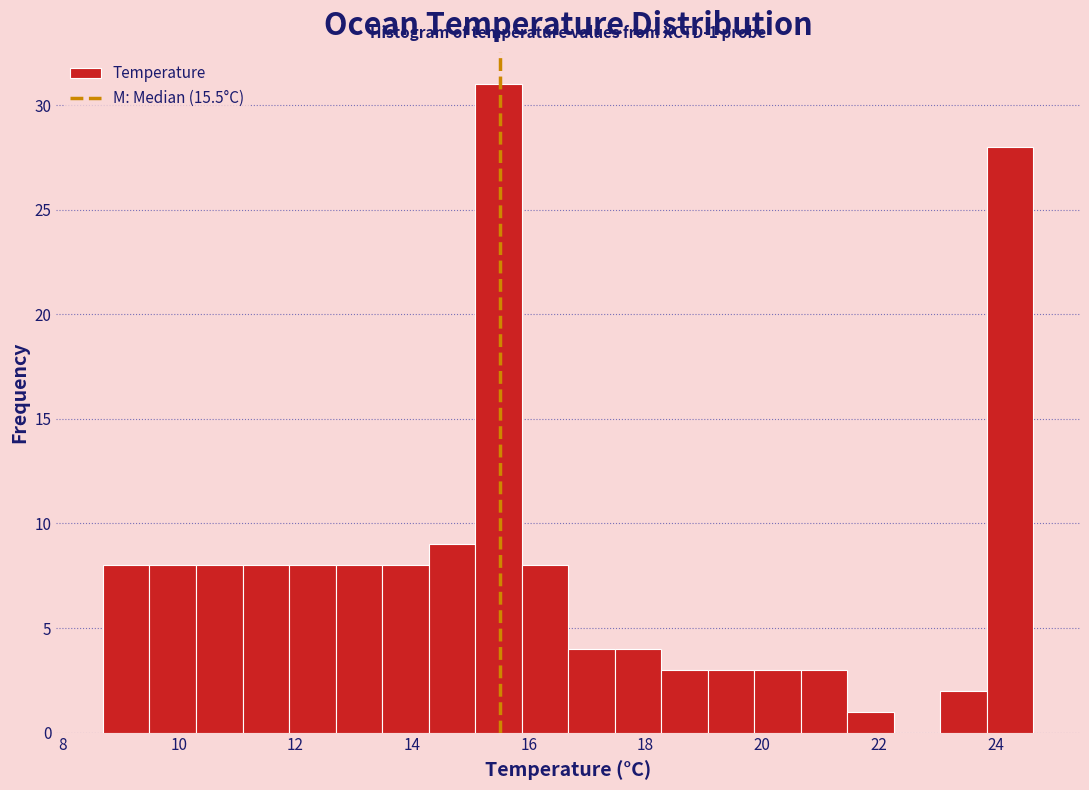

Around what value on the x-axis is the tallest bar? Give the approximate position of its centre, as read against the axis.

15.4